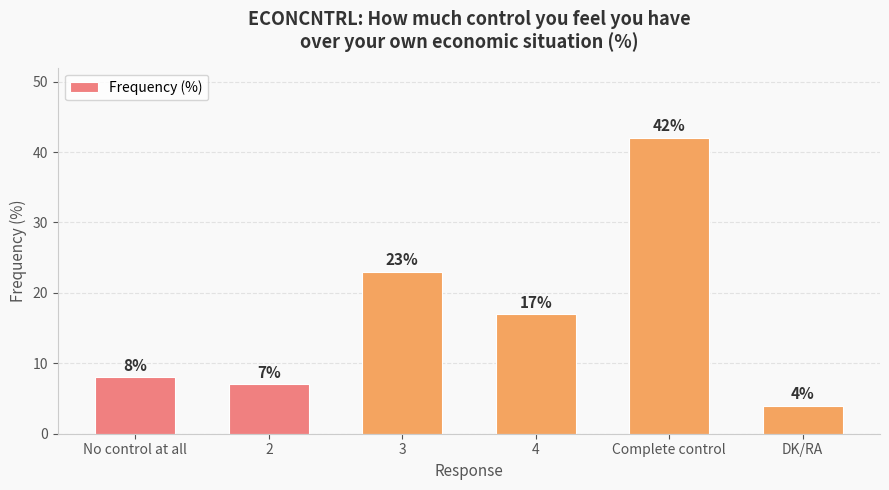

What is the label of the 1st bar from the left?

No control at all